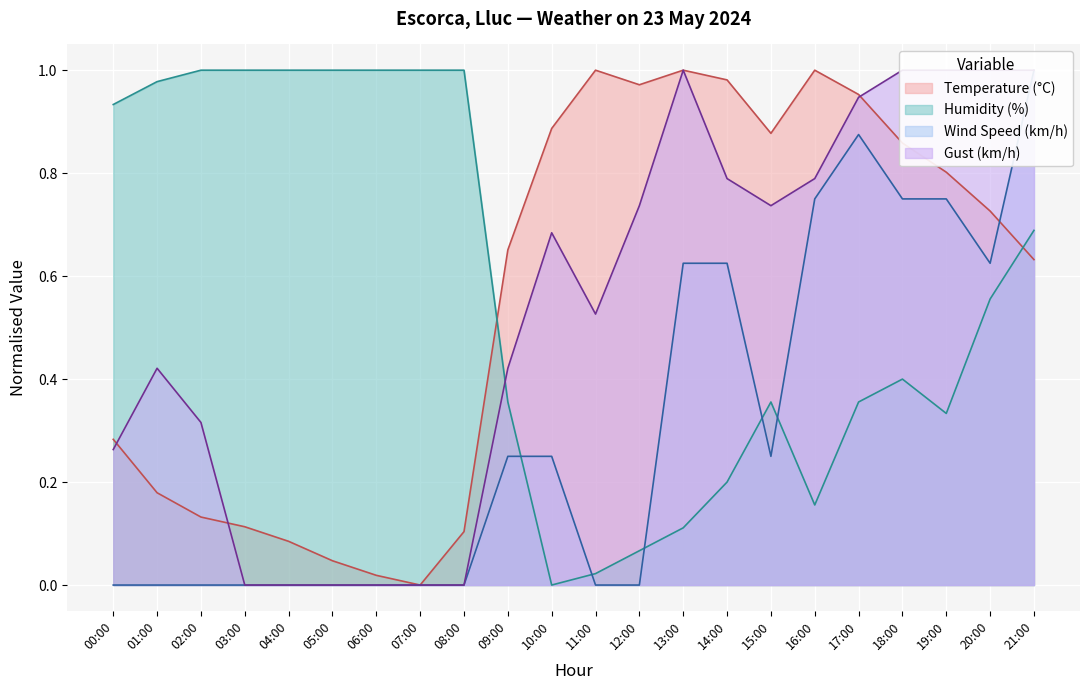

What is the total value across all series at 01:00?

1.6